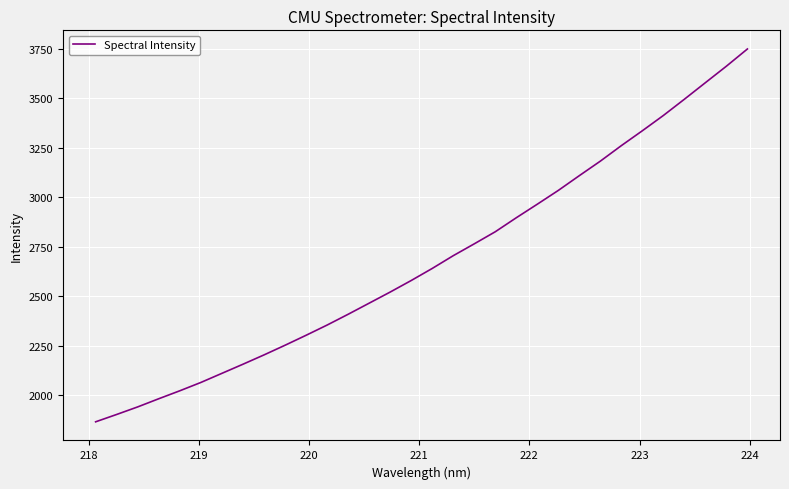

What is the minimum value shown in the chart?

1865.4